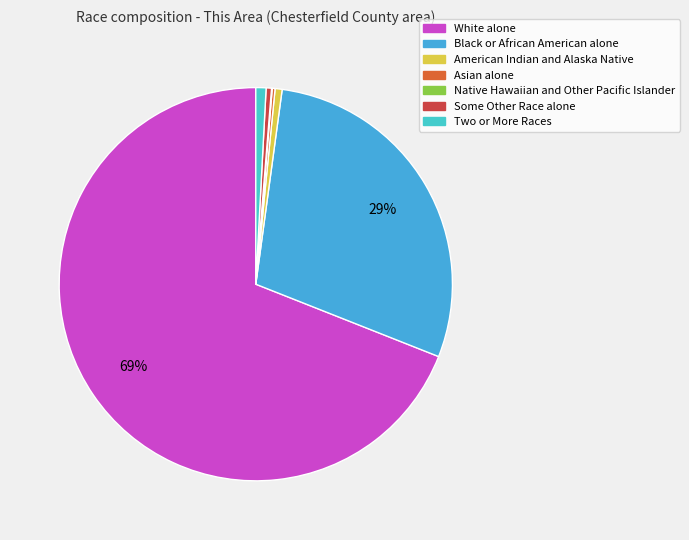

Count the number of slices in the pie.

7